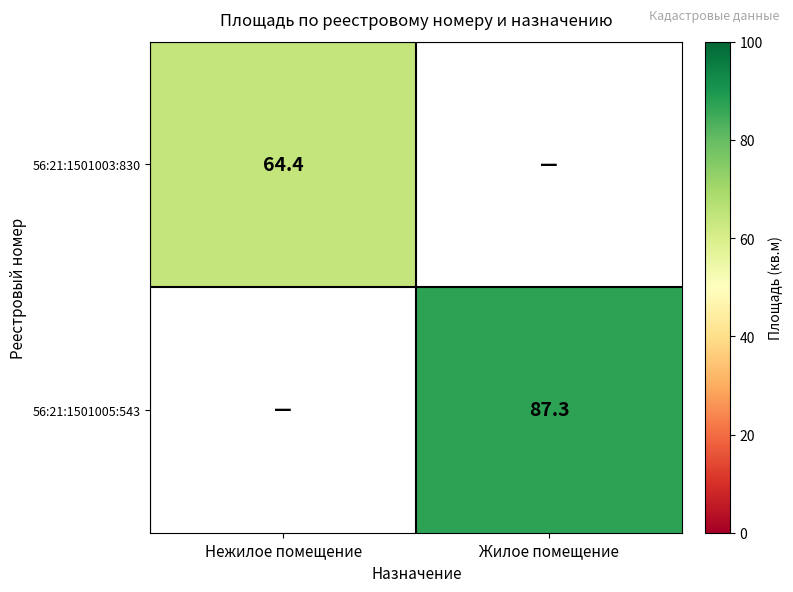

True or false: 56:21:1501005:543 has a value of 87.3 at Жилое помещение.

True